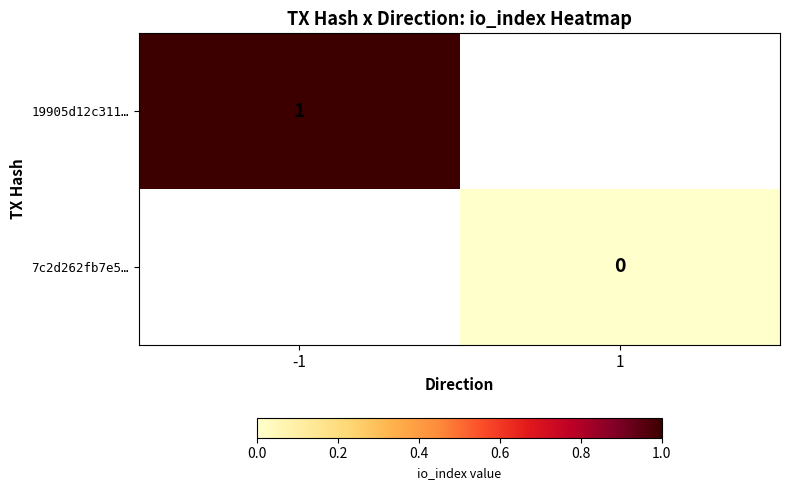

True or false: 19905d12c311… has a value of 1 at -1.

True